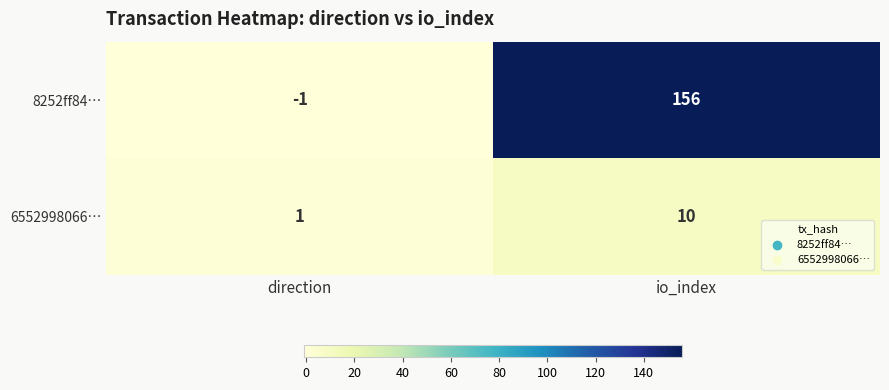

At which label is 6552998066… closest to 5?

direction